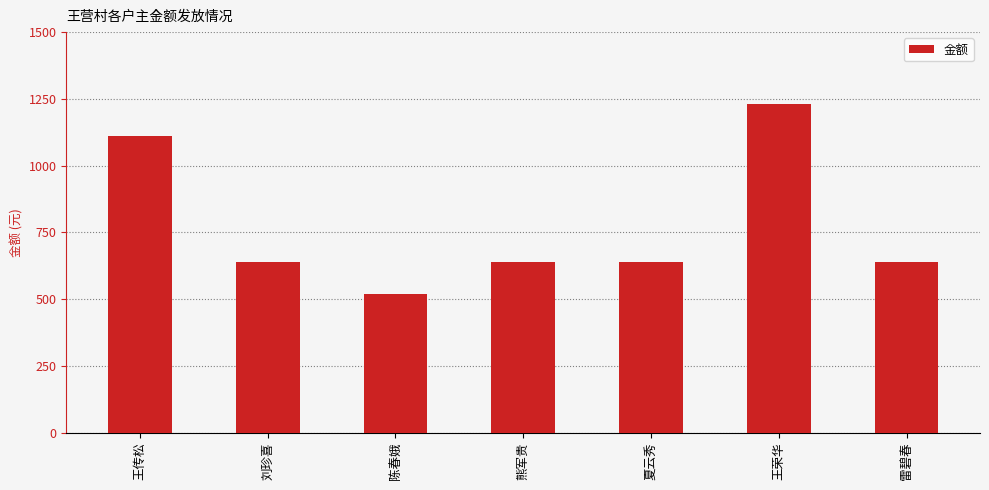

The chart shows a value of 641 at 熊军贵. True or false?

True